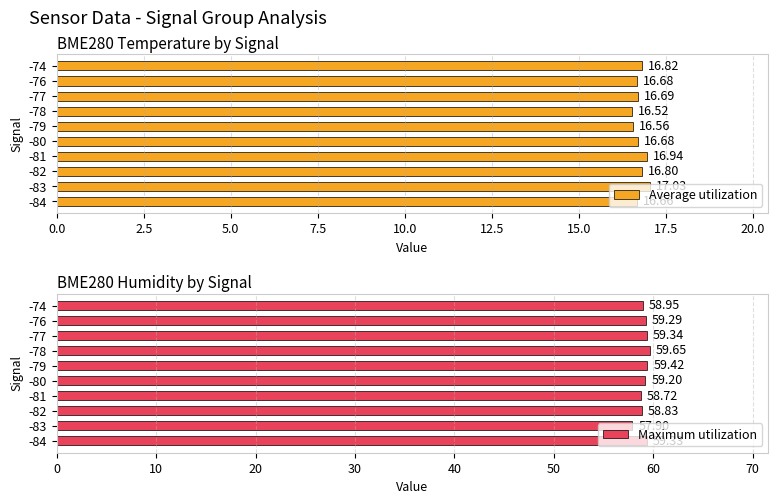

What is the sum of all Average utilization values?

167.4